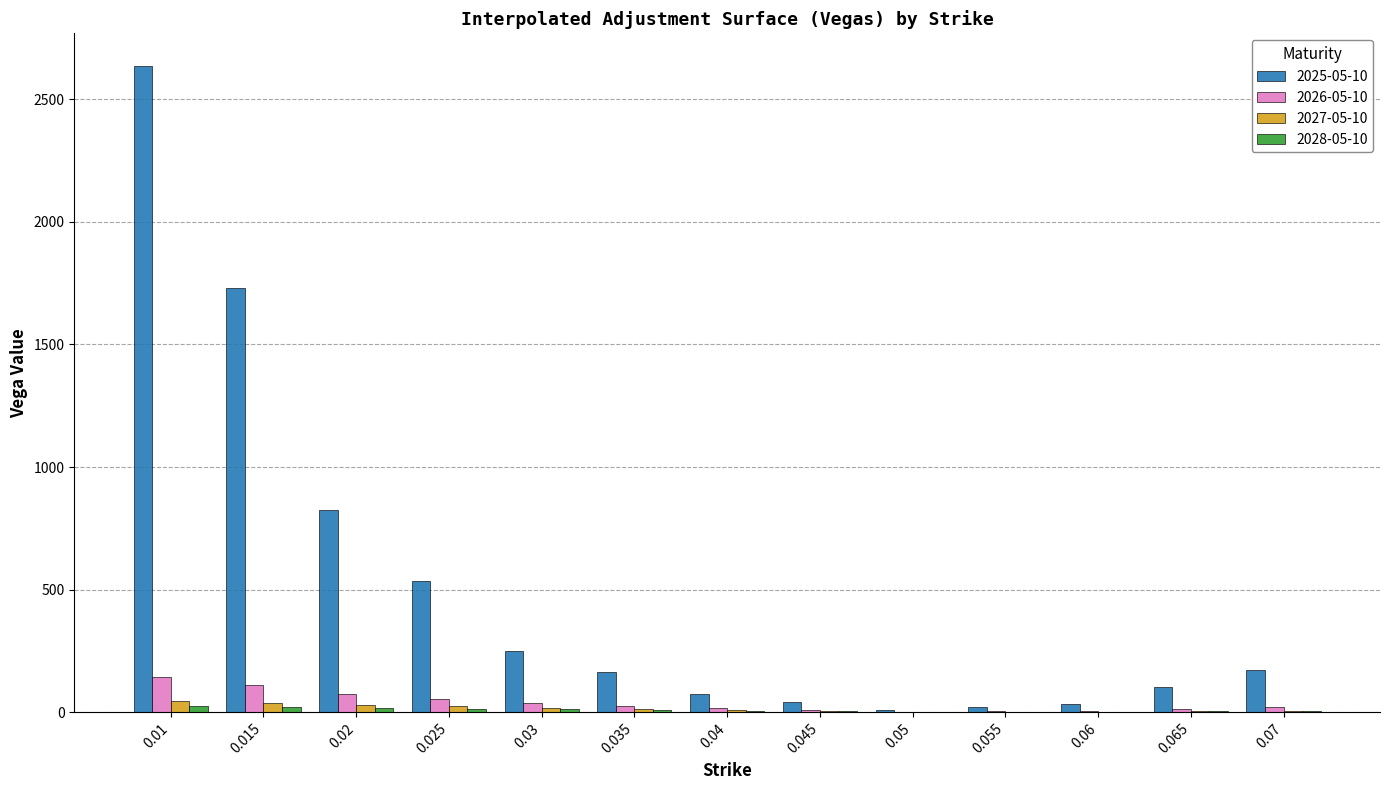

Which series has the largest total across all categories?

2025-05-10